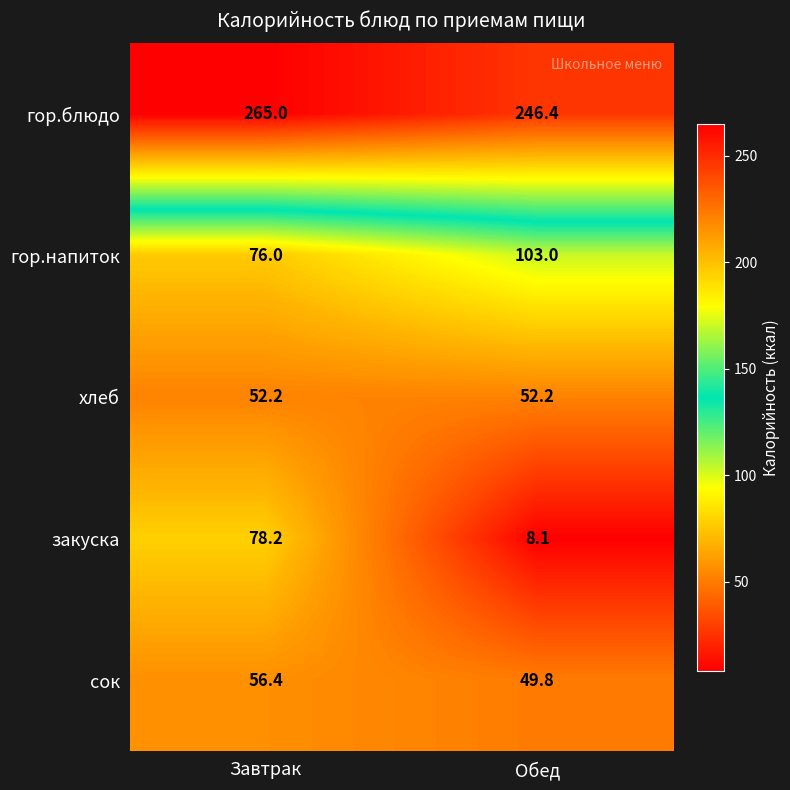

The закуска series shows 78.2 at Завтрак. True or false?

True